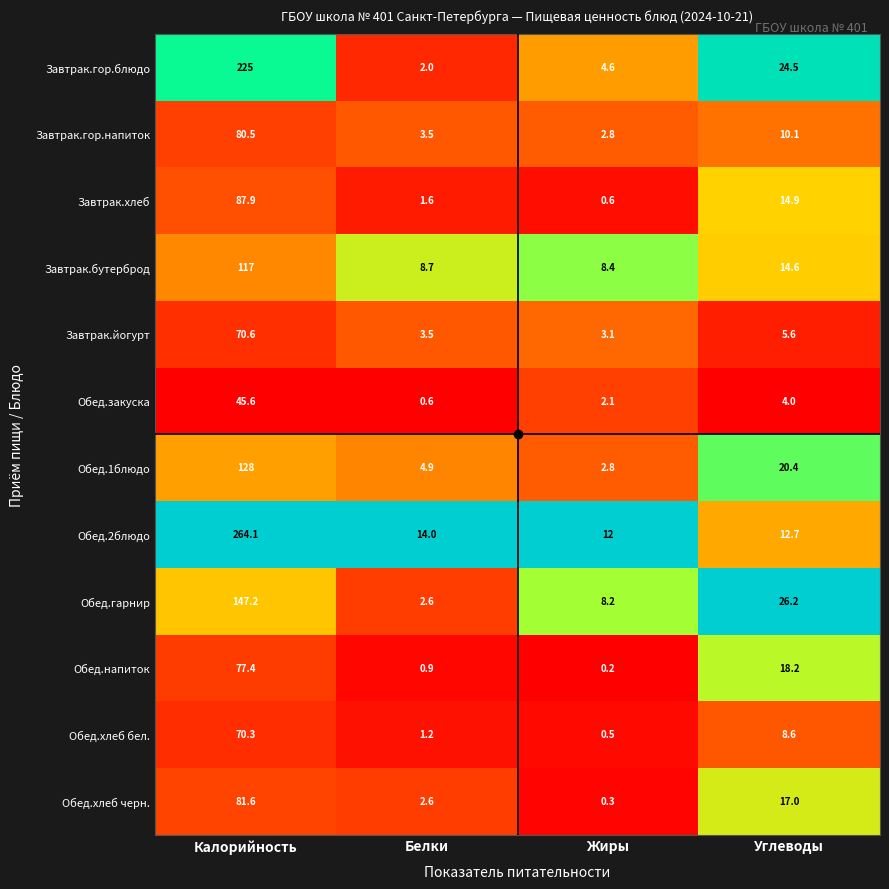

Read the Завтрак.йогурт value at Углеводы.

5.6